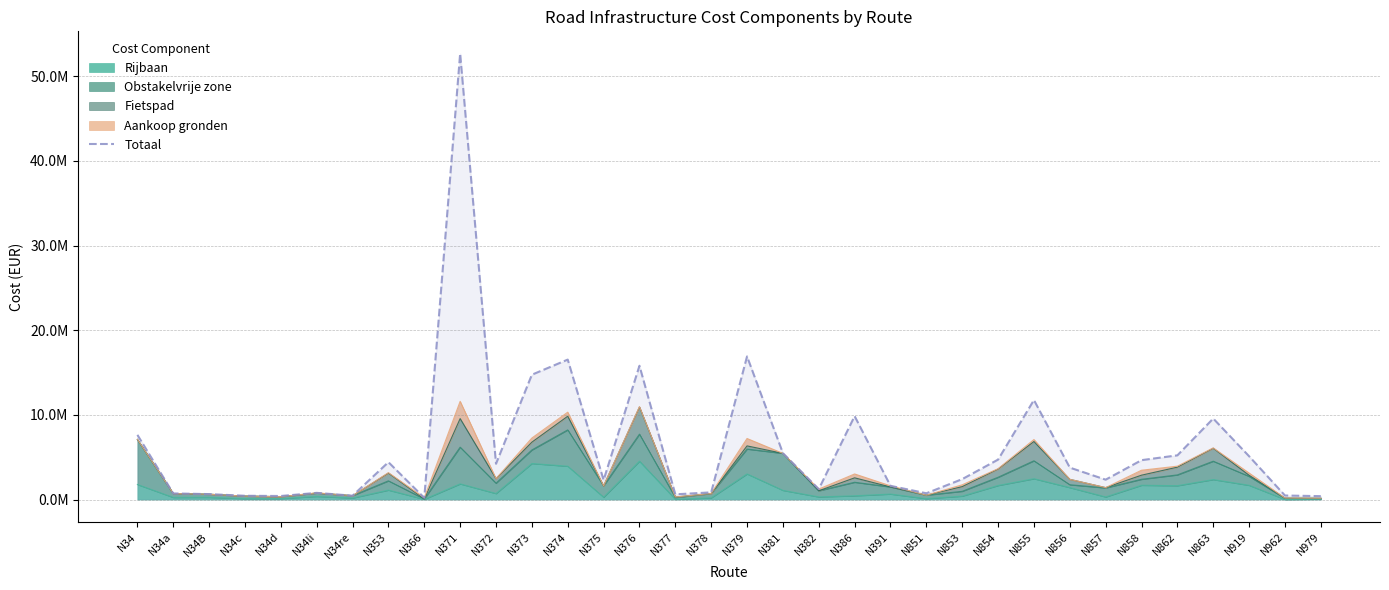

What is the smallest value displayed?

198690.7